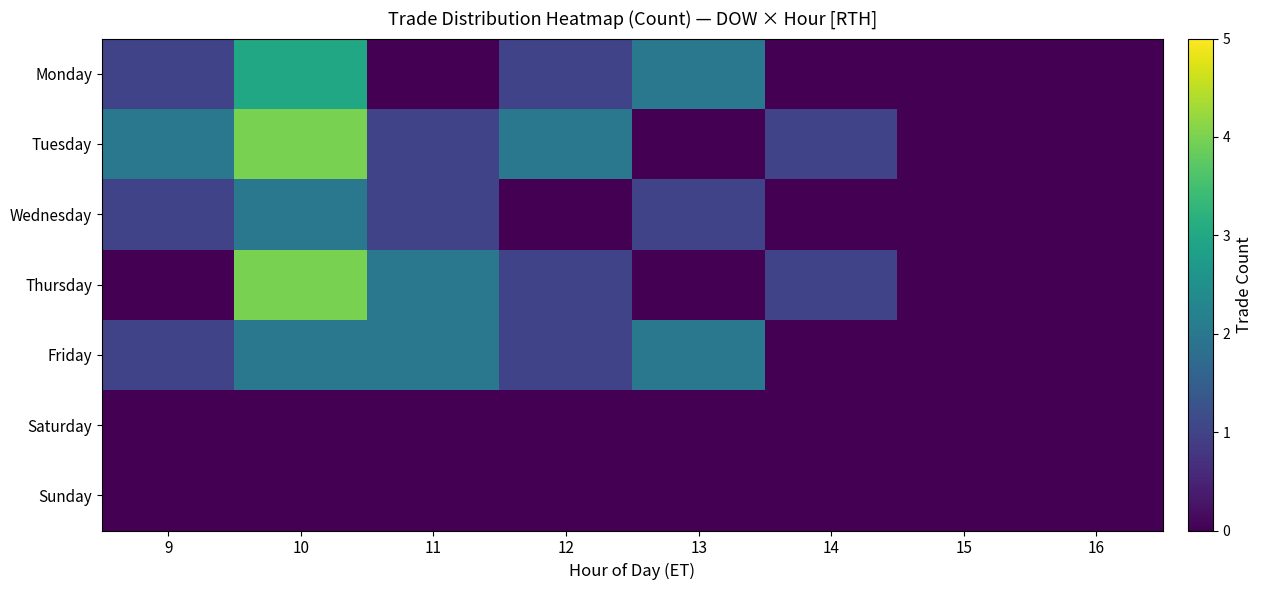

At which category is the sum across all series the highest?

10